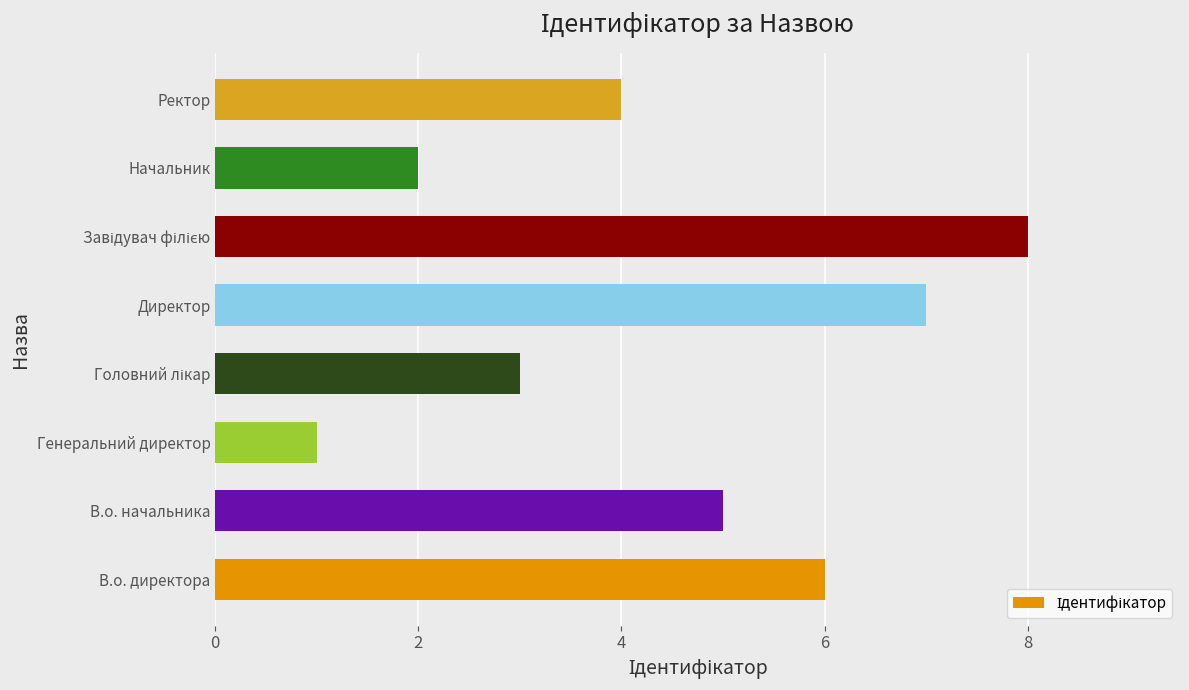

How many categories are shown in the chart?

8